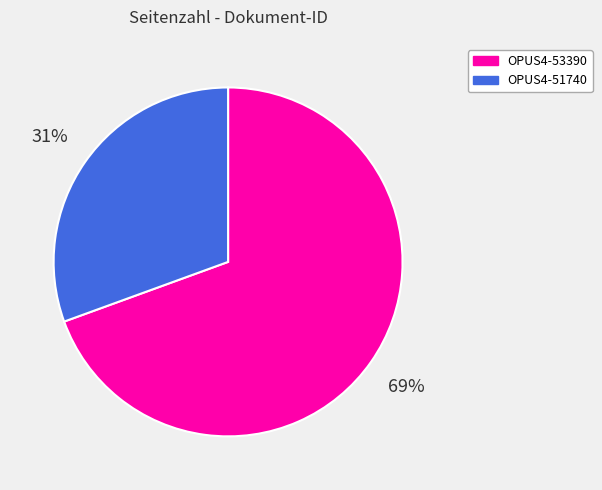

Rank the categories by value from lowest to highest.

OPUS4-51740, OPUS4-53390